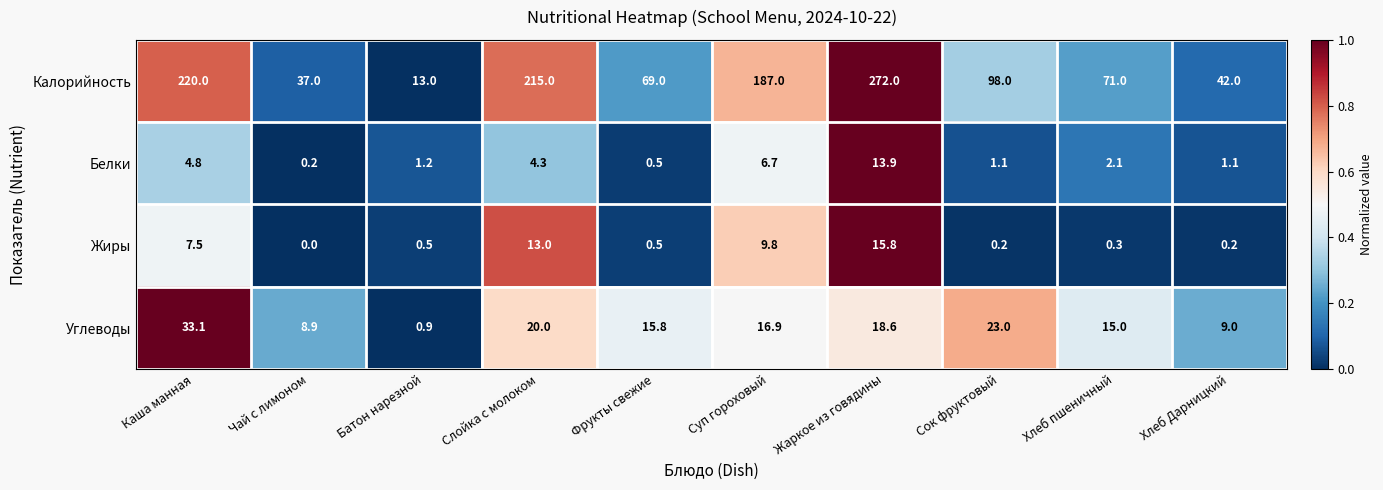

At Хлеб Дарницкий, list the series in order from smallest to largest.

Жиры, Белки, Углеводы, Калорийность